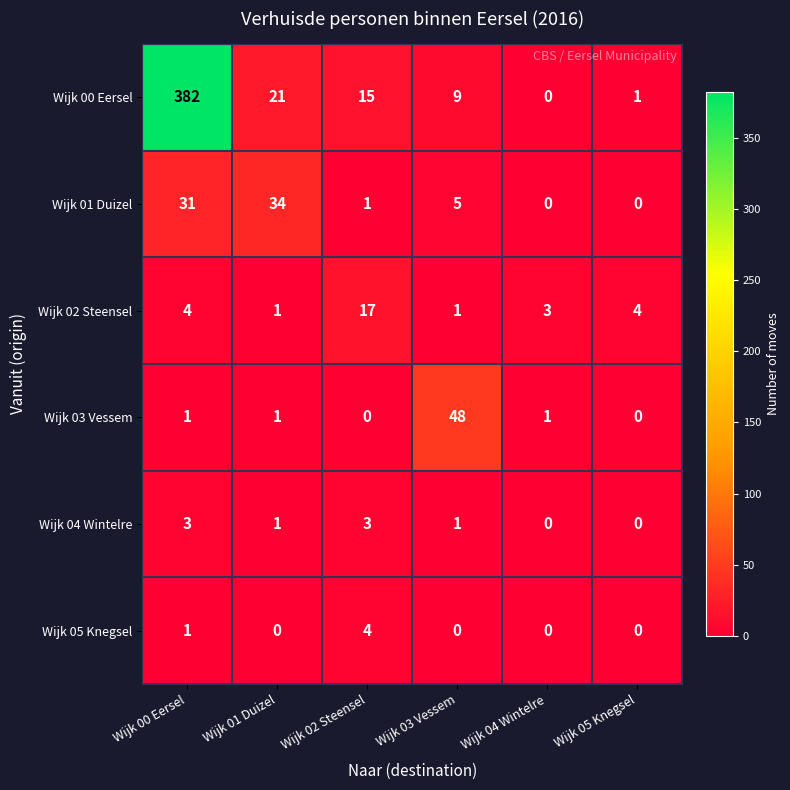

Which series has the largest total across all categories?

Wijk 00 Eersel